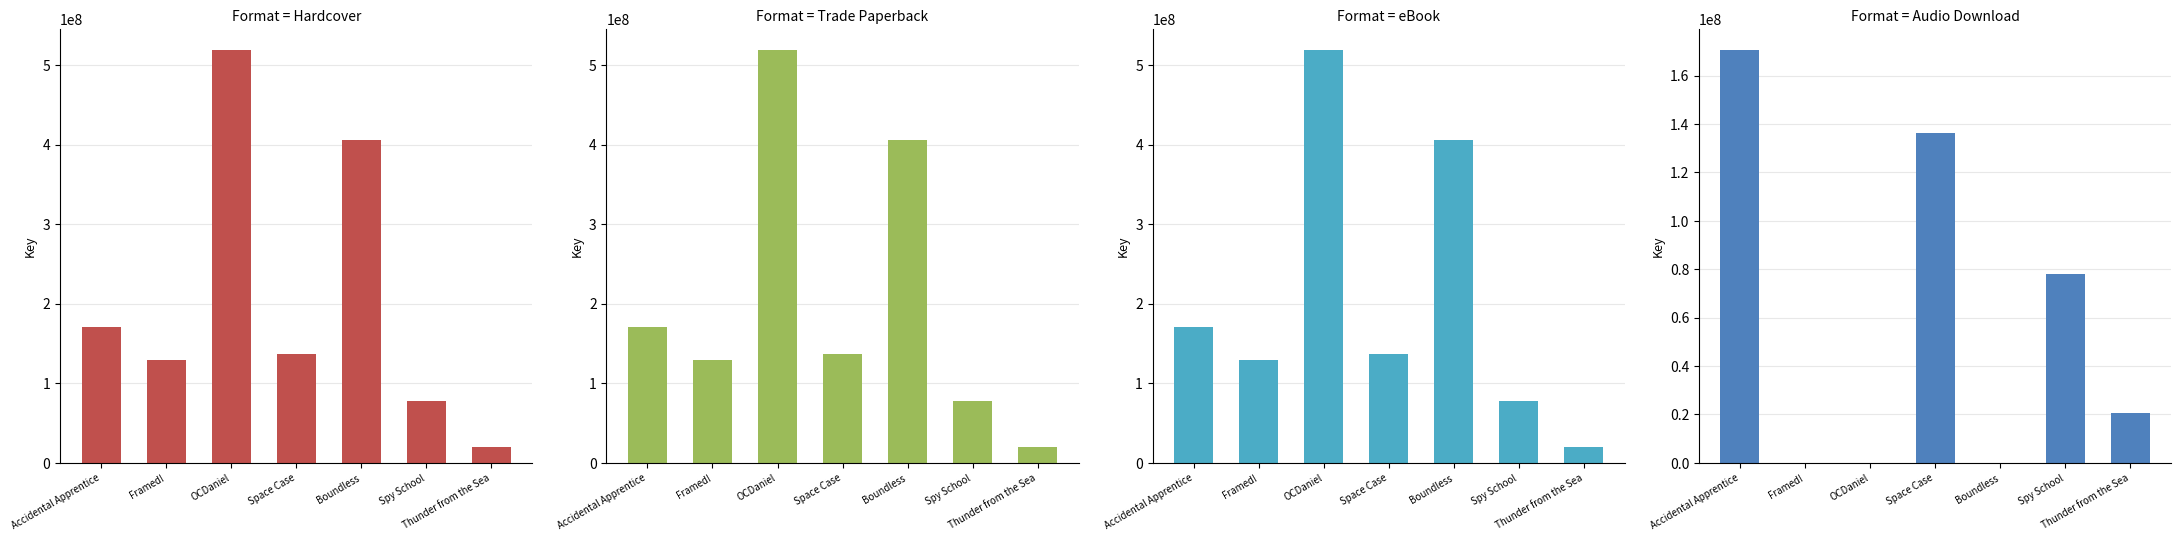

Which category has the lowest value in the eBook series?

Thunder from the Sea